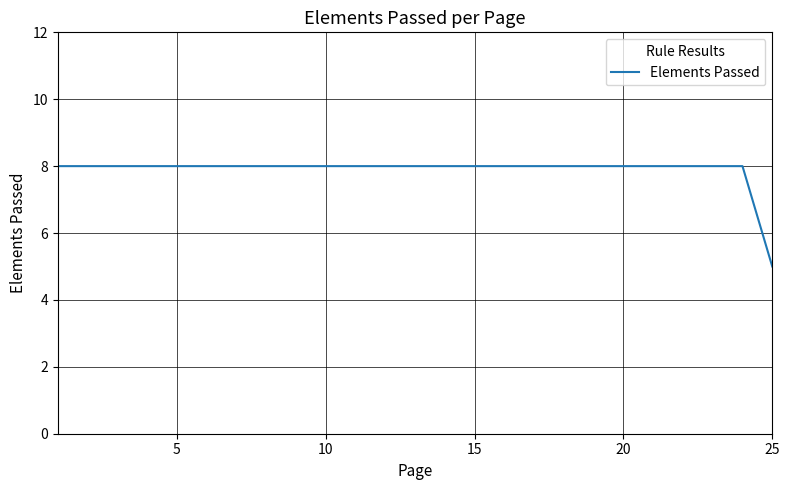

What is the minimum value shown in the chart?

5